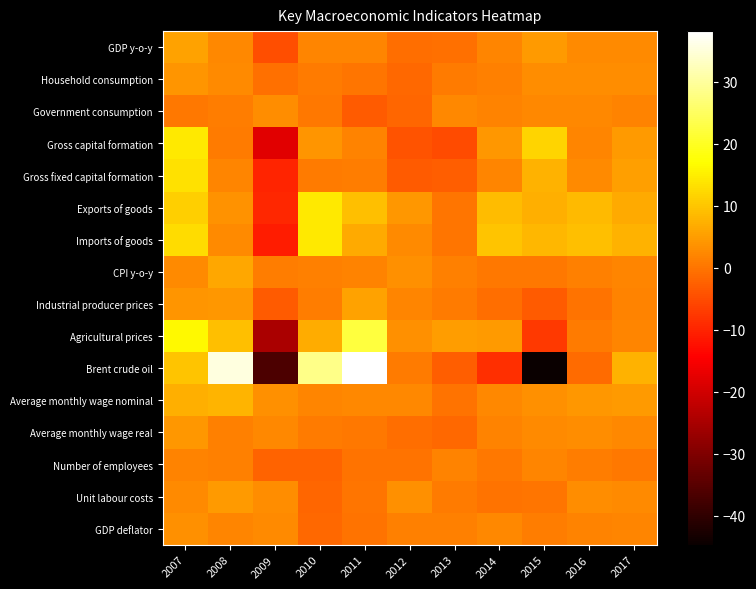

Which series has the widest spread of values?

Brent crude oil